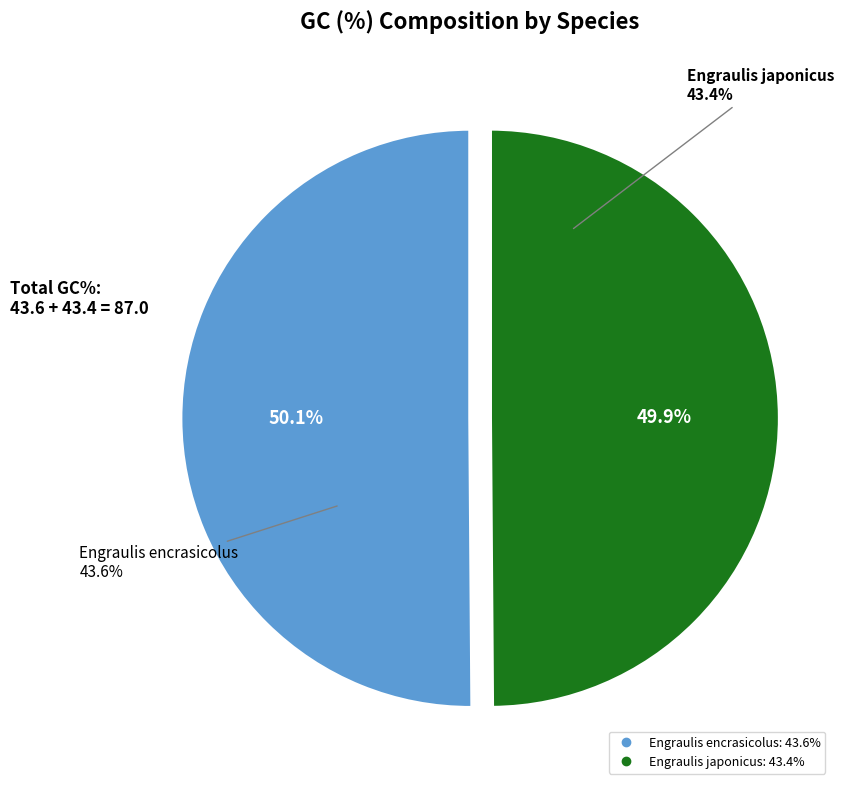

Rank the categories by value from lowest to highest.

Engraulis japonicus, Engraulis encrasicolus